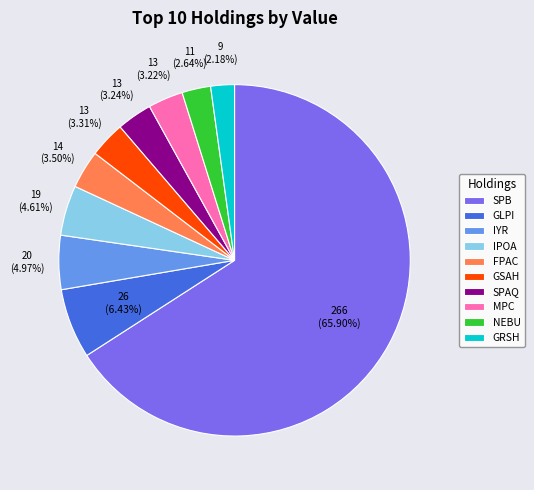

Between GRSH and IYR, which is larger?

IYR